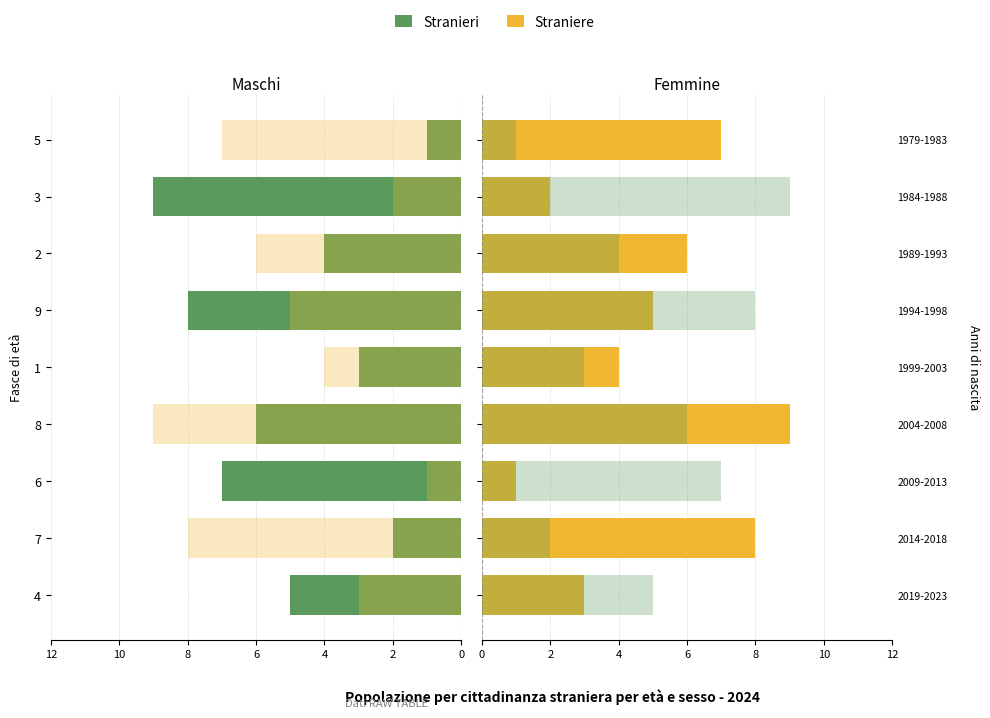

What is the difference between the maximum and minimum values in the Straniere series?

8